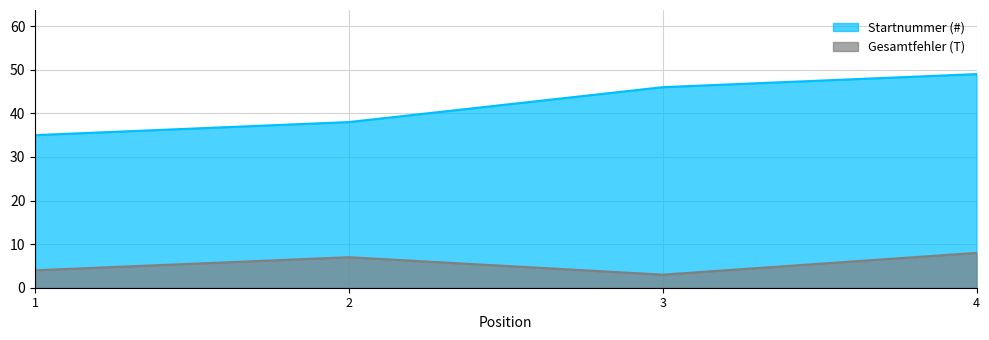

Reading left to right, transcribe all the data shown in this chart.

Startnummer (#): 35	38	46	49
Gesamtfehler (T): 4	7	3	8